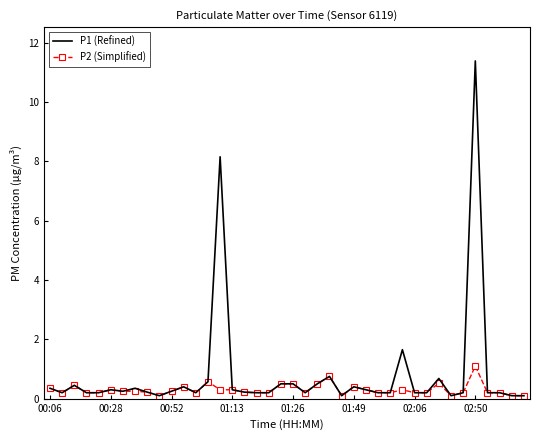

Rank the series by their maximum value, from lowest to highest.

P2 (Simplified), P1 (Refined)